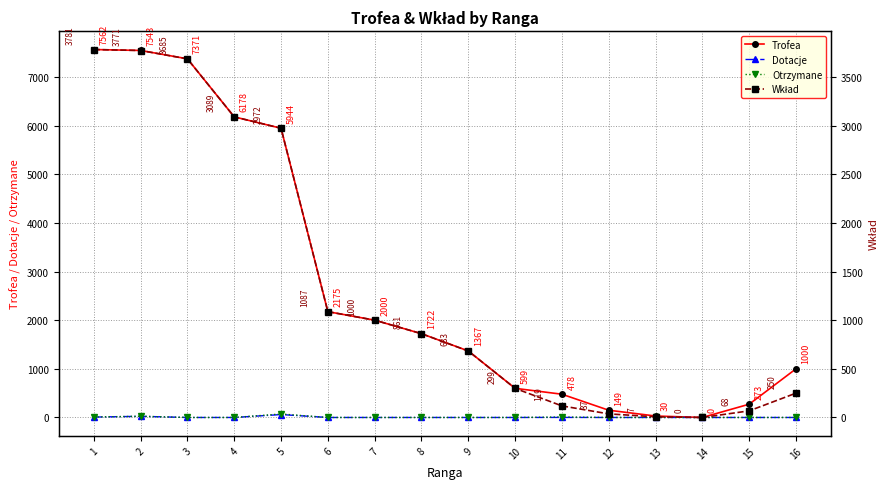

Reading left to right, extract all data points from this chart.

Trofea: 1=7562	2=7543	3=7371	4=6178	5=5944	6=2175	7=2000	8=1722	9=1367	10=599	11=478	12=149	13=30	14=0	15=273	16=1000
Dotacje: 1=8	2=24	3=0	4=0	5=60	6=0	7=0	8=0	9=0	10=0	11=1	12=0	13=0	14=0	15=0	16=0
Otrzymane: 1=10	2=25	3=0	4=0	5=72	6=0	7=0	8=0	9=0	10=0	11=10	12=0	13=0	14=0	15=0	16=0
Wkład: 1=3781	2=3771	3=3685	4=3089	5=2972	6=1087	7=1000	8=861	9=683	10=299	11=119	12=37	13=7	14=0	15=68	16=250